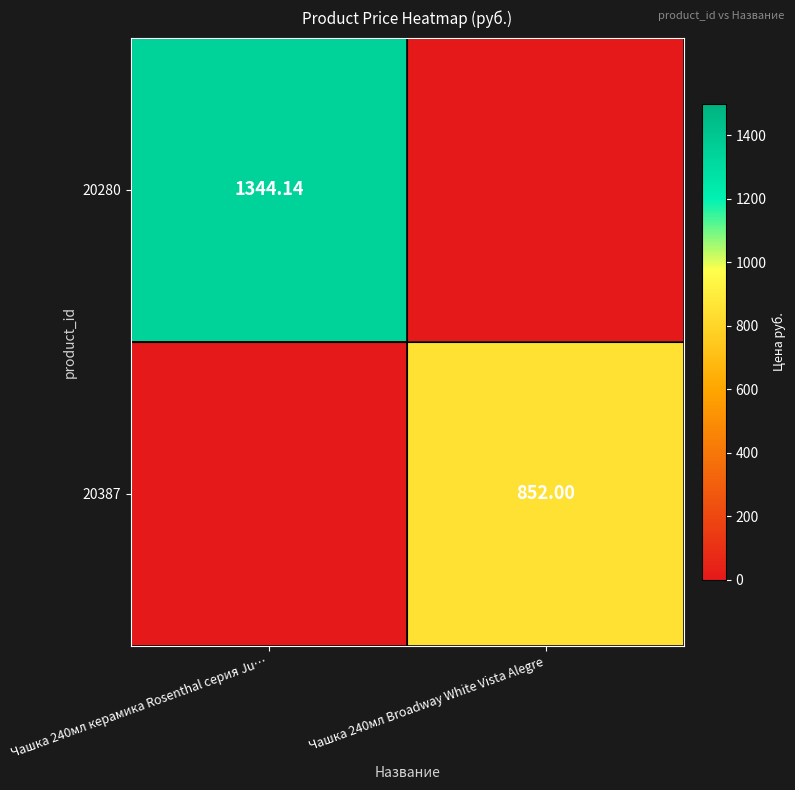

Which category has the highest value in the 20280 series?

Чашка 240мл керамика Rosenthal серия Ju…